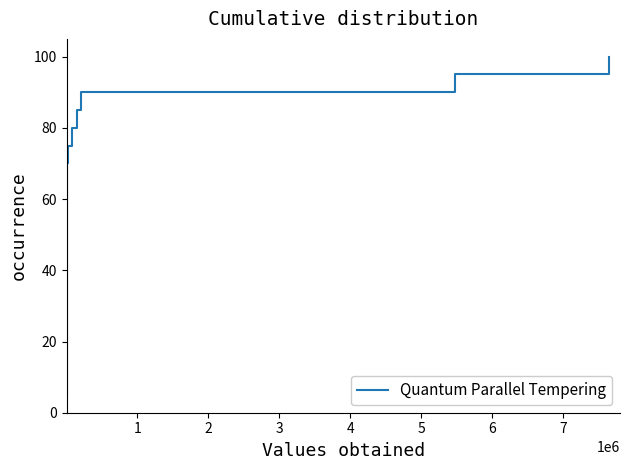

What is the difference between the maximum and minimum values?

95.0